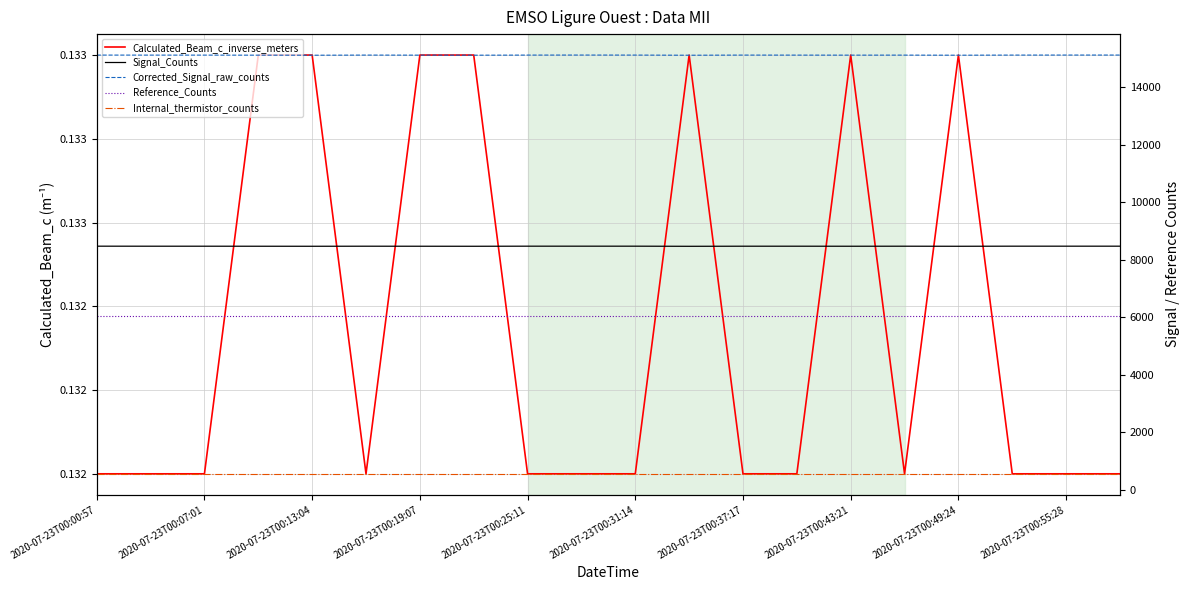

What is the sum of all Reference_Counts values?

120940.0